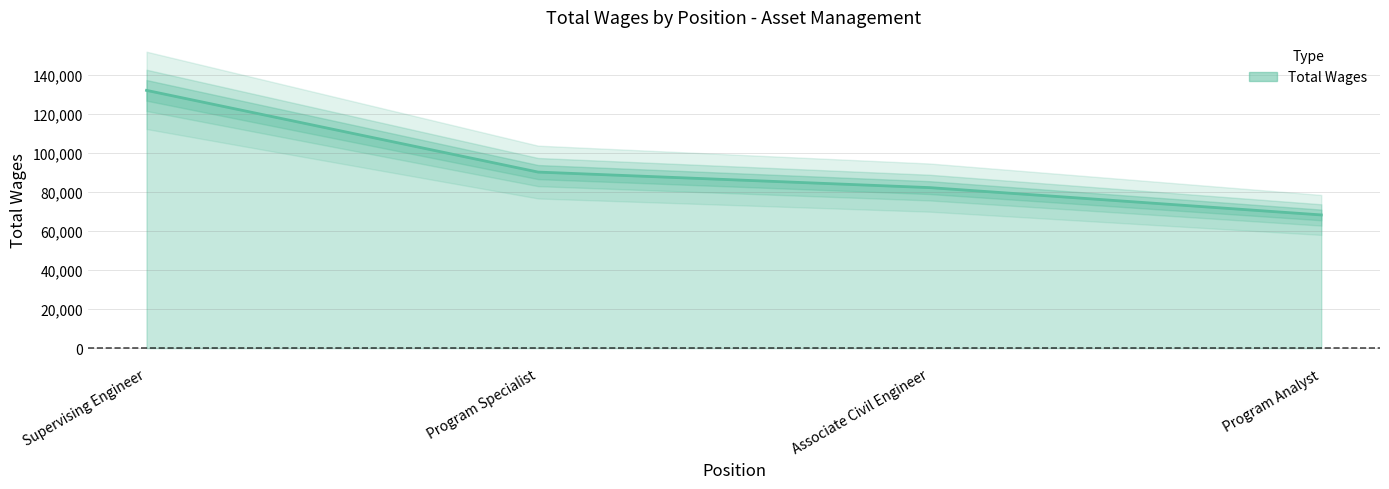

How many data points are less than 90142?

2